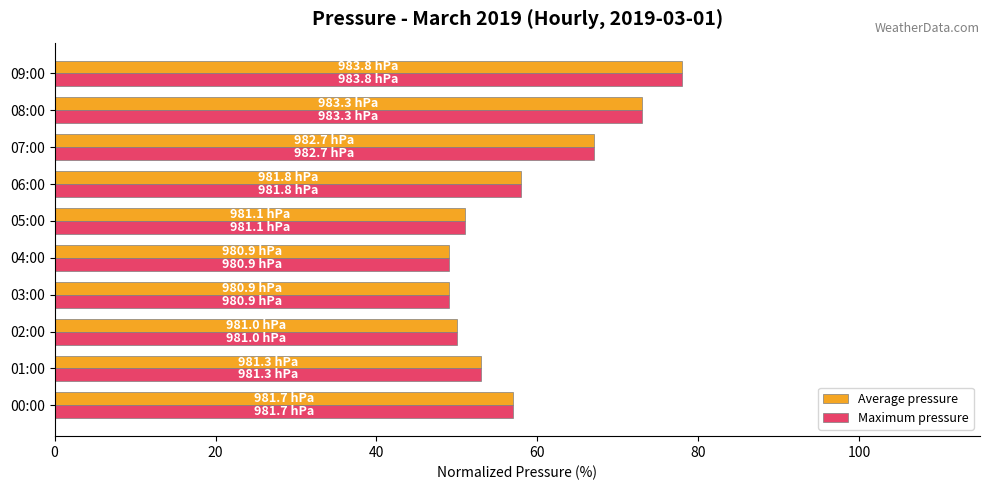

What is the difference between the second highest and second lowest values in the Average pressure series?

24.0